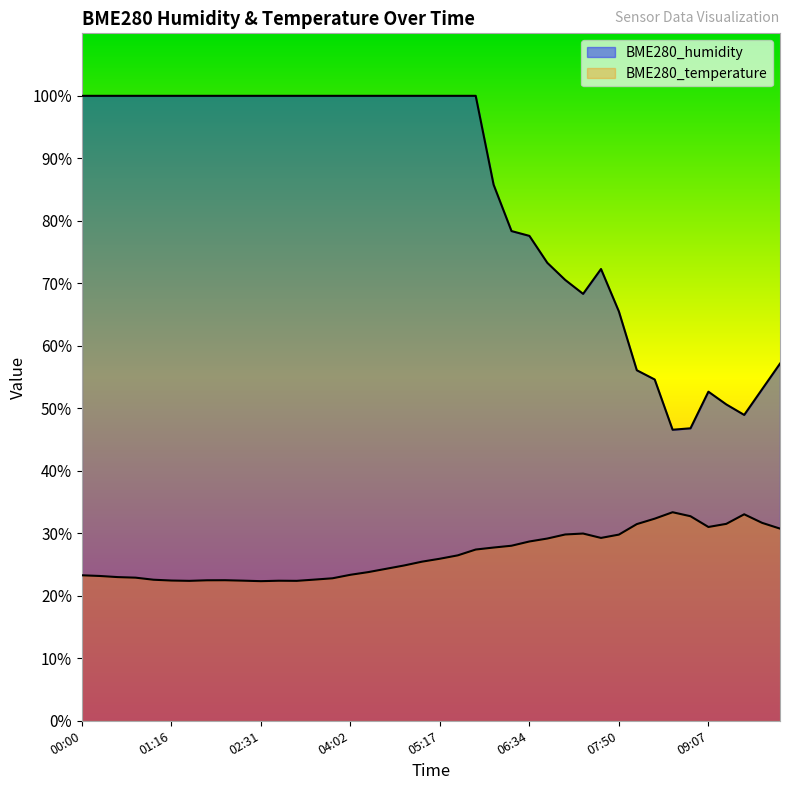

Rank the series by their maximum value, from lowest to highest.

BME280_temperature, BME280_humidity